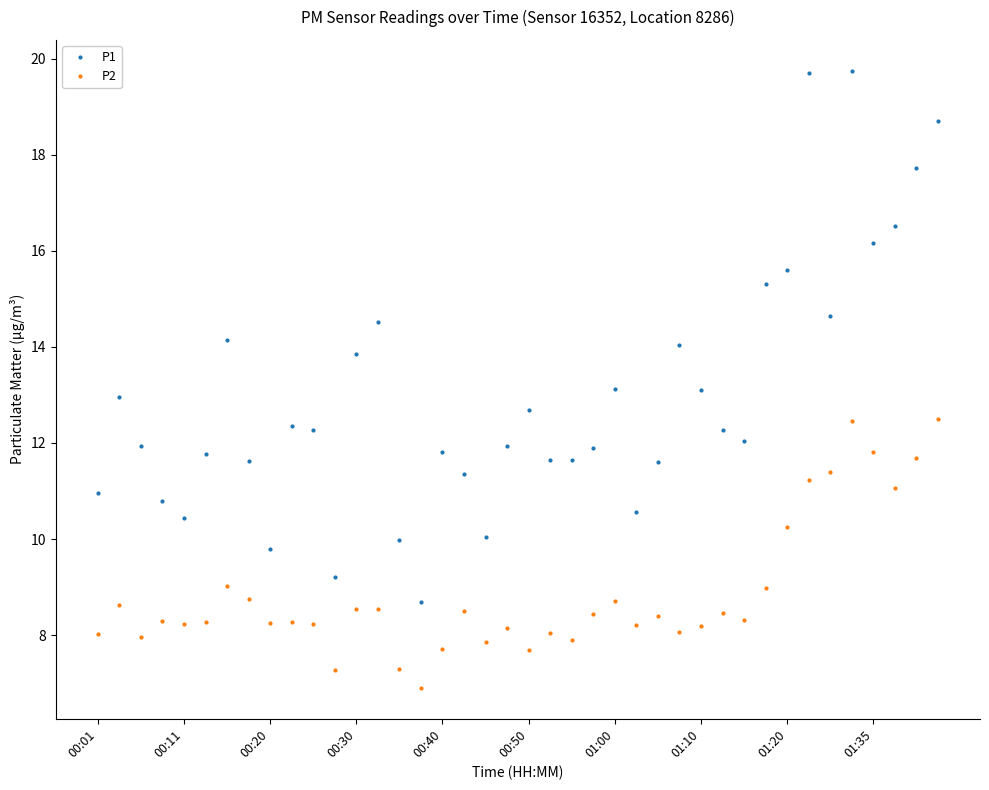

What is the difference between the maximum and minimum values in the P2 series?

5.6